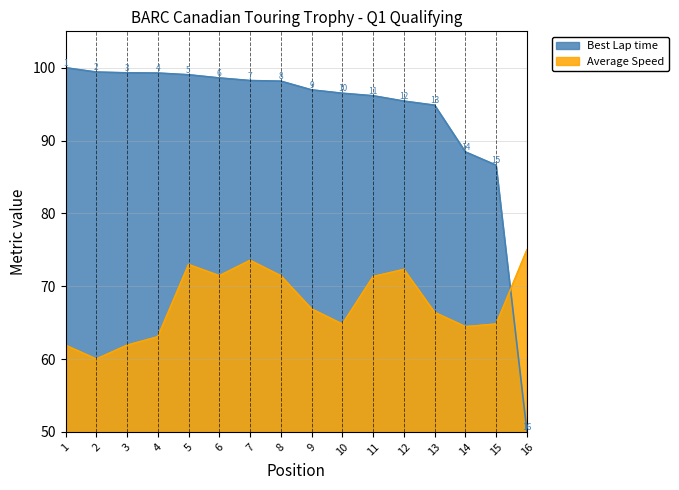

The value of Average Speed at 3 is 61.9. True or false?

True